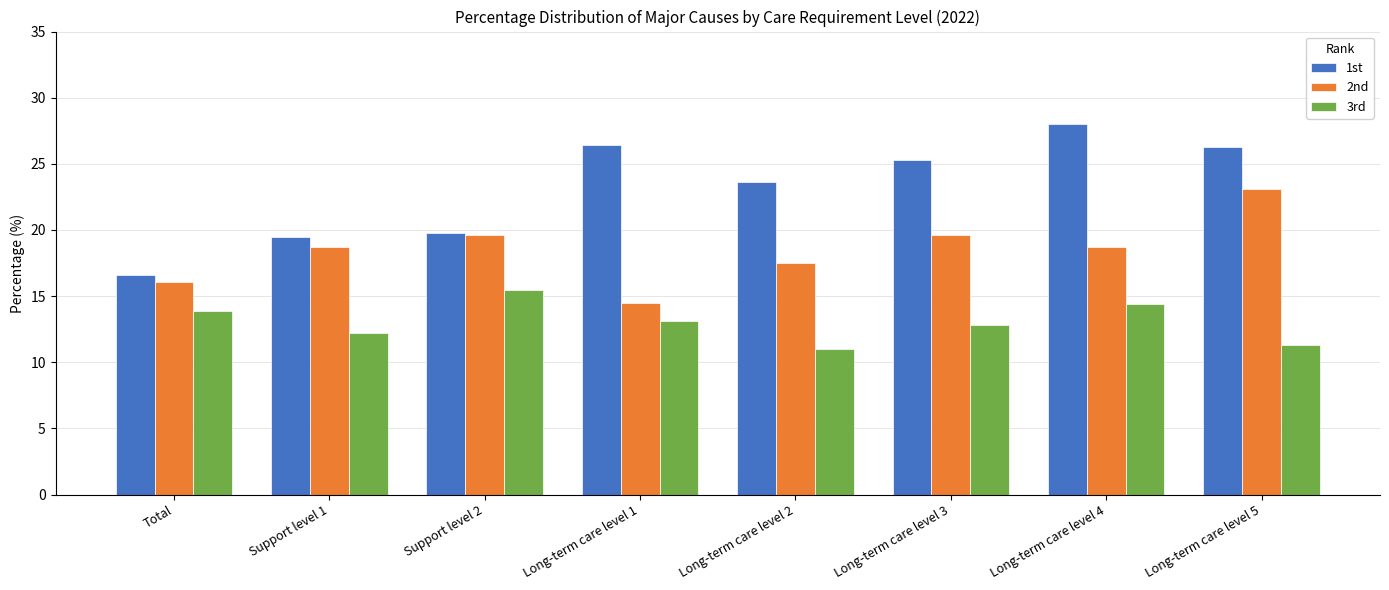

What is the difference between the maximum and minimum values in the 1st series?

11.4